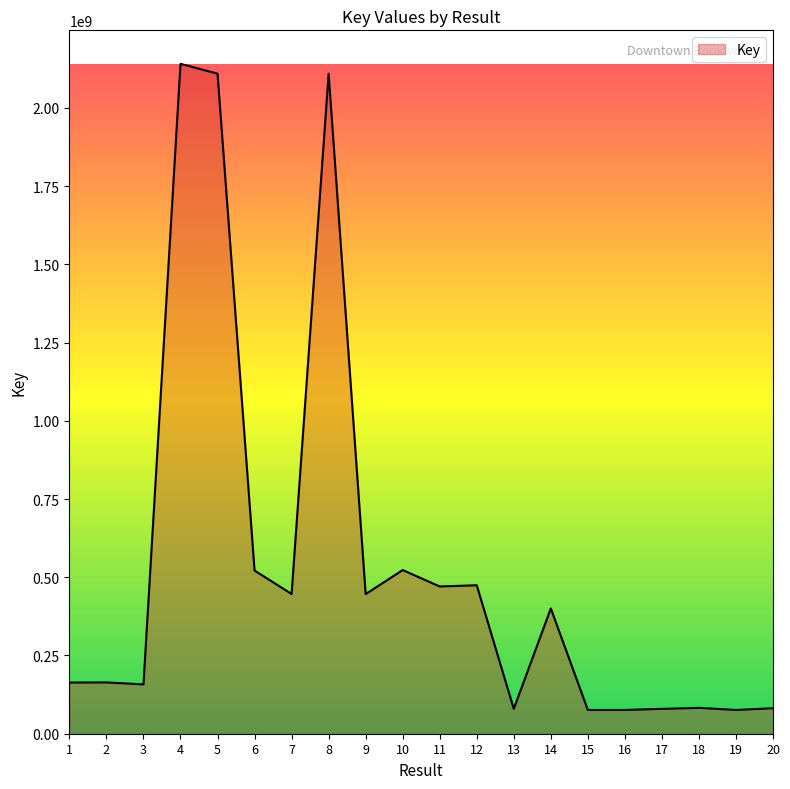

The value at 14 is 104136349. True or false?

False